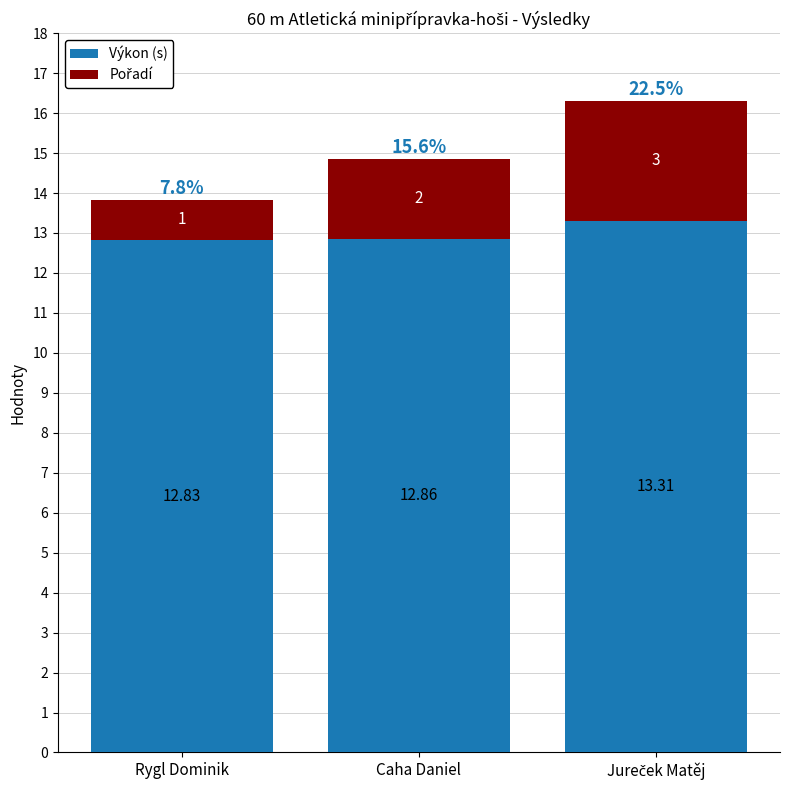

At which label does Výkon (s) reach its minimum?

Rygl Dominik